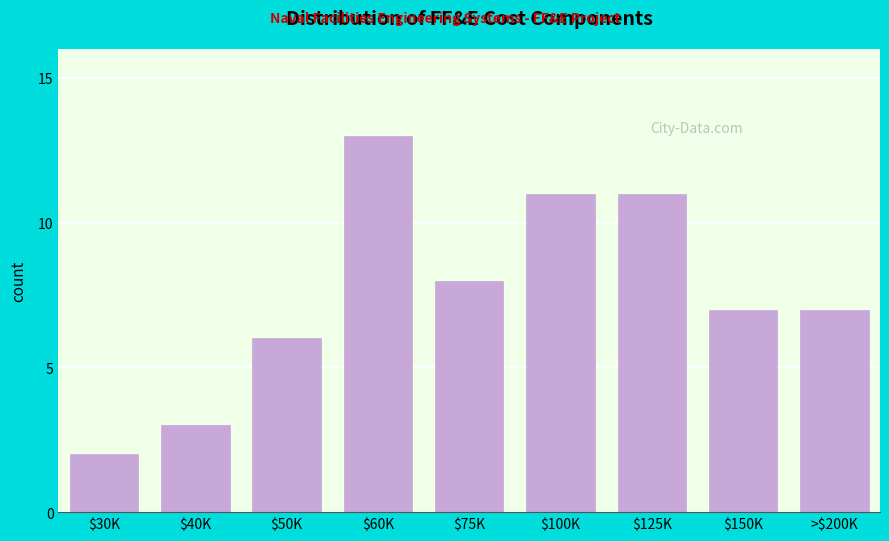

Reading left to right, extract all data points from this chart.

2	3	6	13	8	11	11	7	7